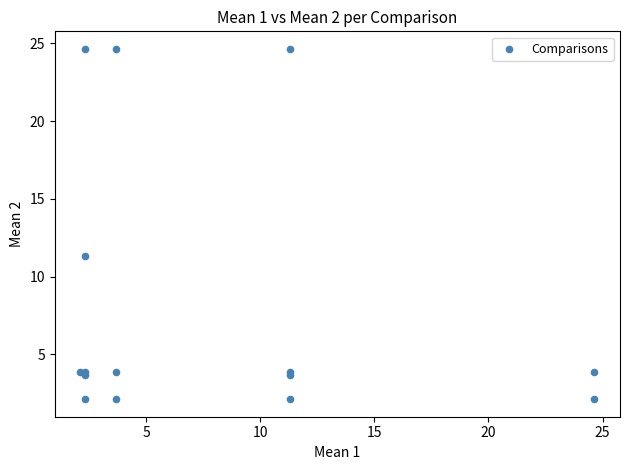

What Y value in the scatter plot is closest to 13?

11.3